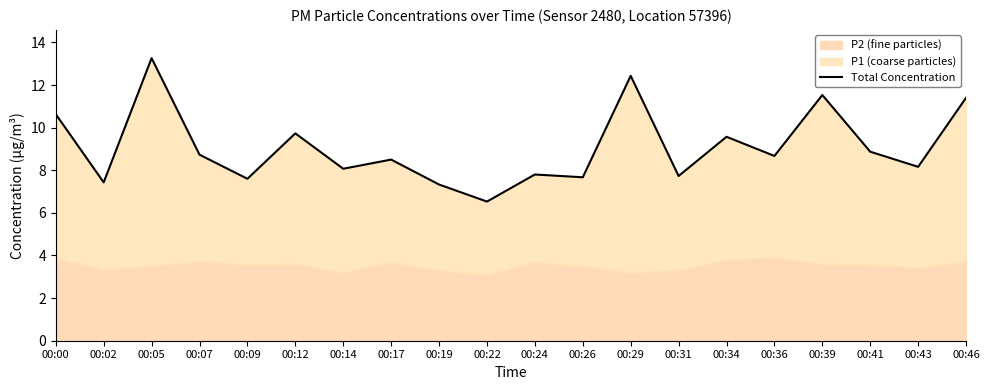

How many lines are shown in the chart?

1